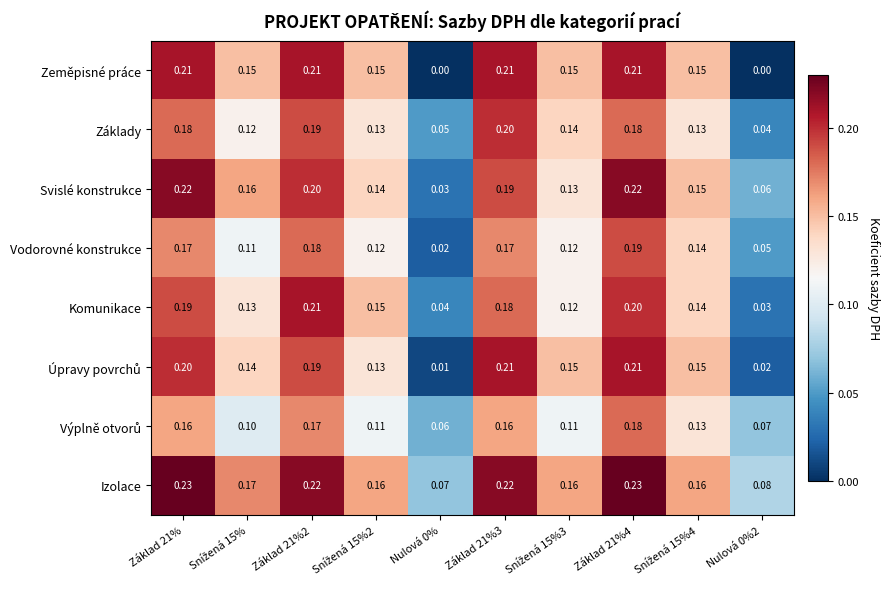

Which series has the largest range (max minus min)?

Zeměpisné práce